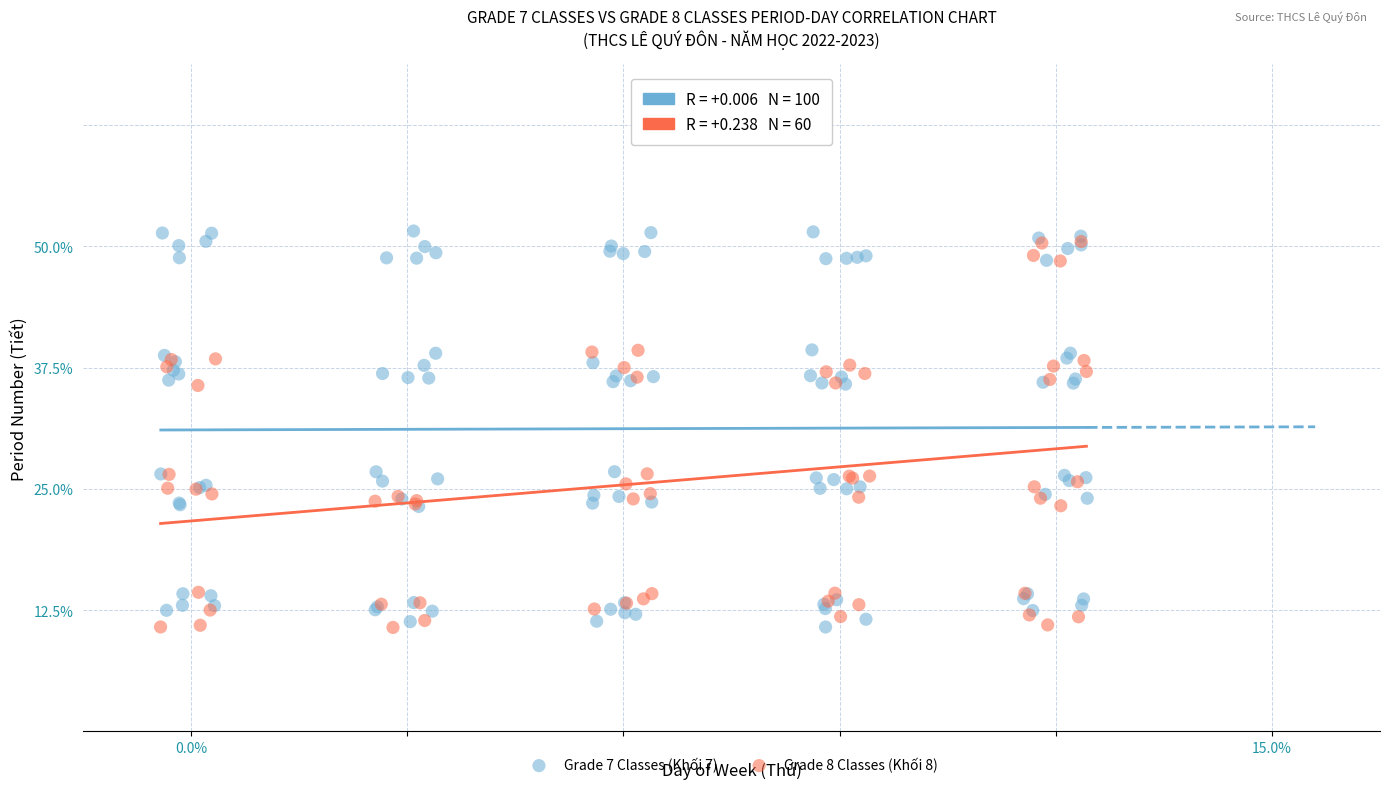

Which series contains the highest Y value?

Grade 7 Classes (Khối 7)